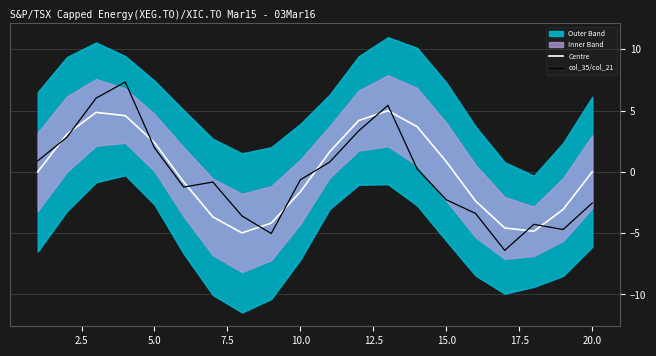

How many values in the col_35/col_21 series exceed 0?

9